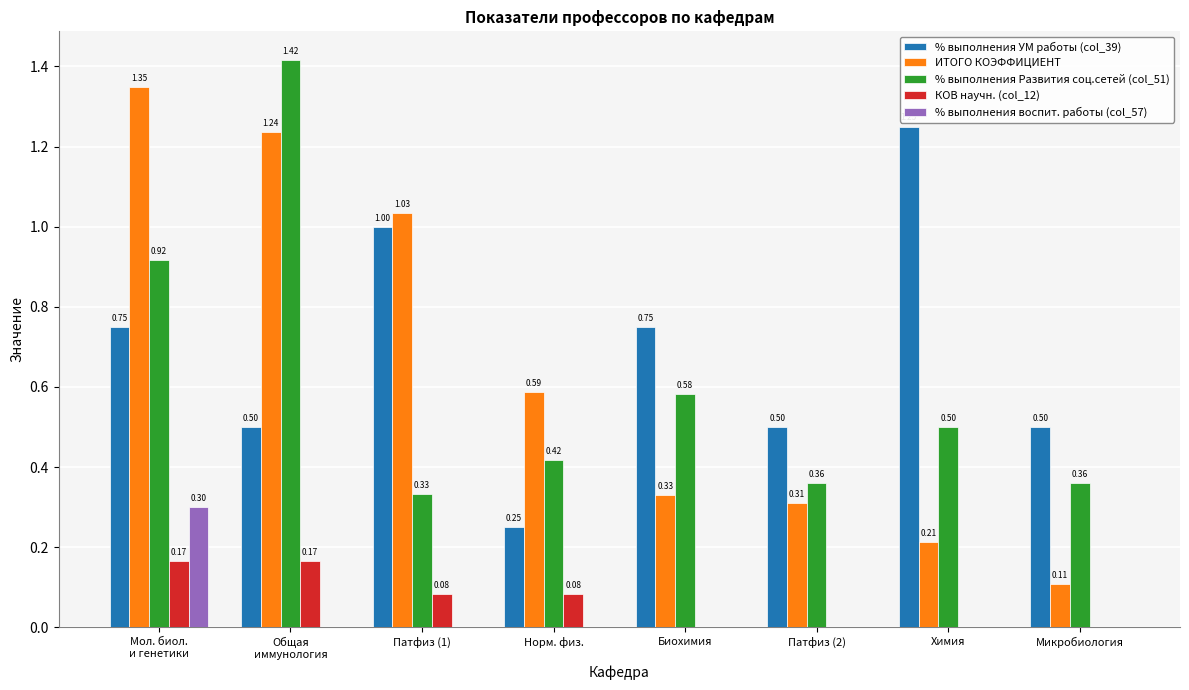

At which label is % выполнения УМ работы (col_39) closest to 0?

Норм. физ.